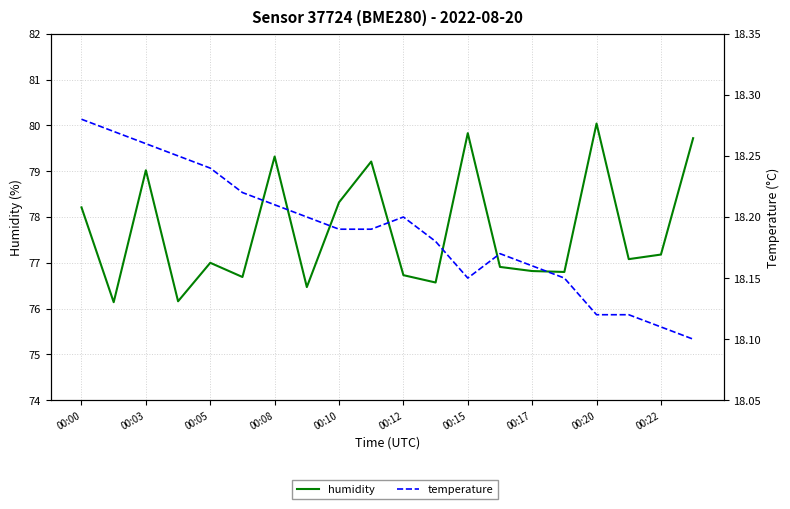

What are all the series names shown in the legend?

humidity, temperature